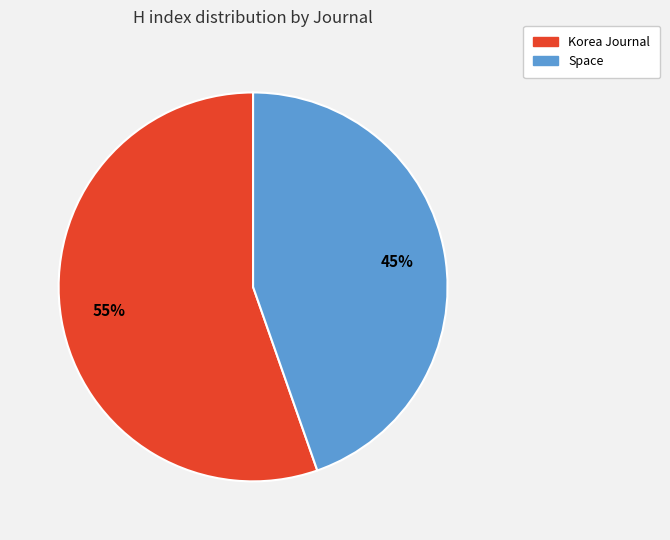

What is the majority slice?

Korea Journal